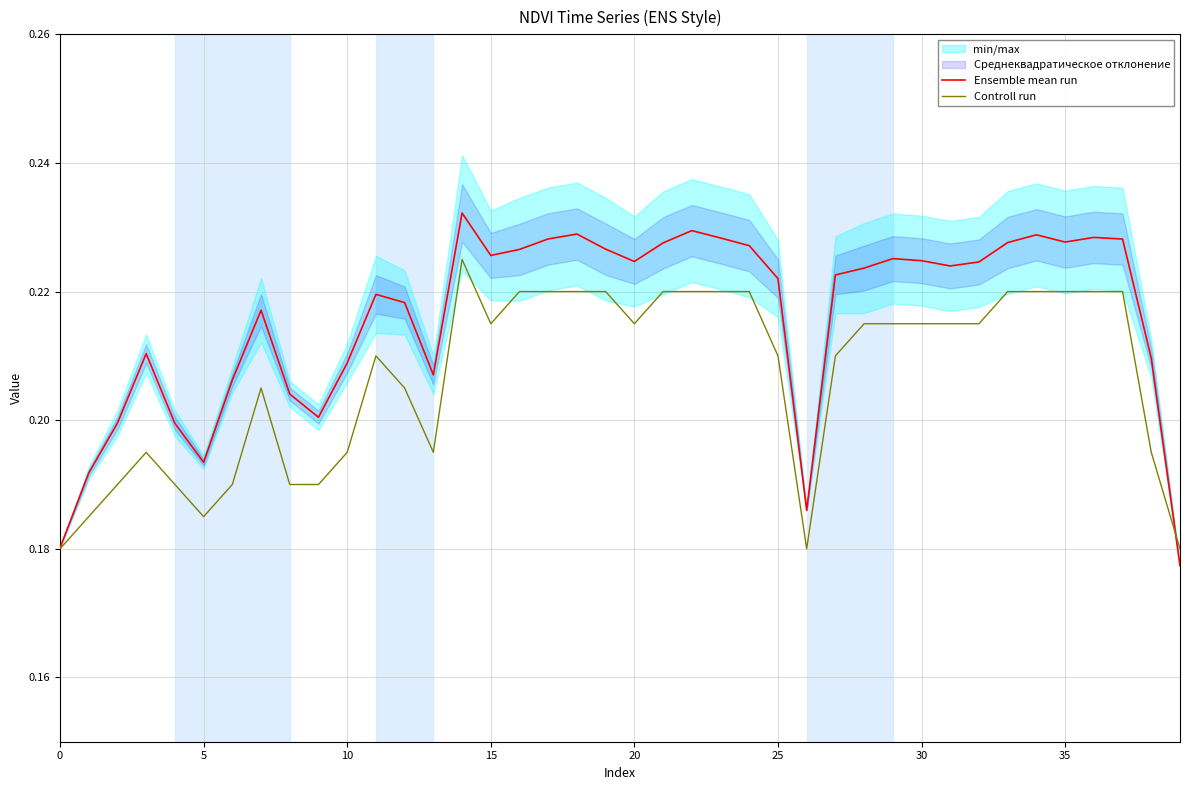

Which series has the largest range (max minus min)?

Ensemble mean run